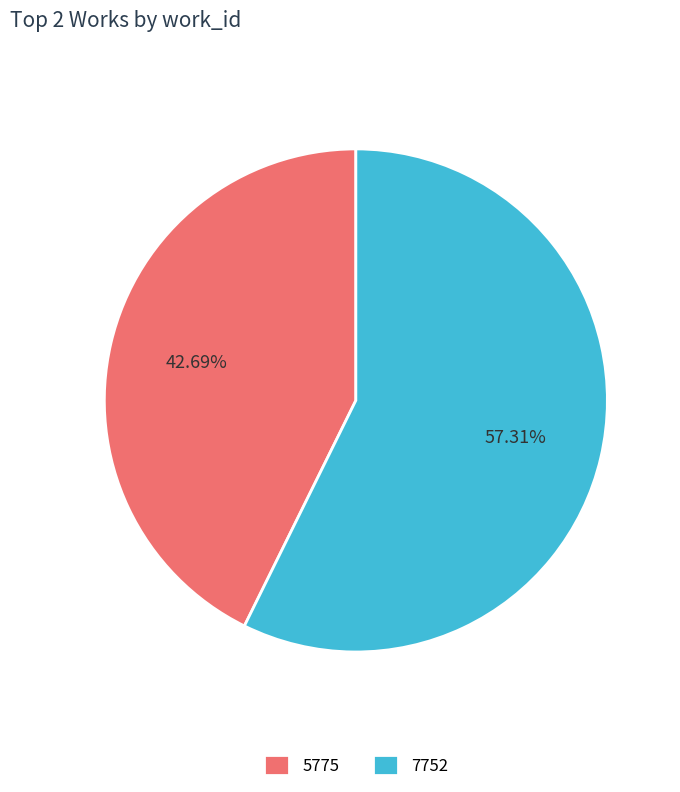

What is the largest slice in the pie chart?

7752